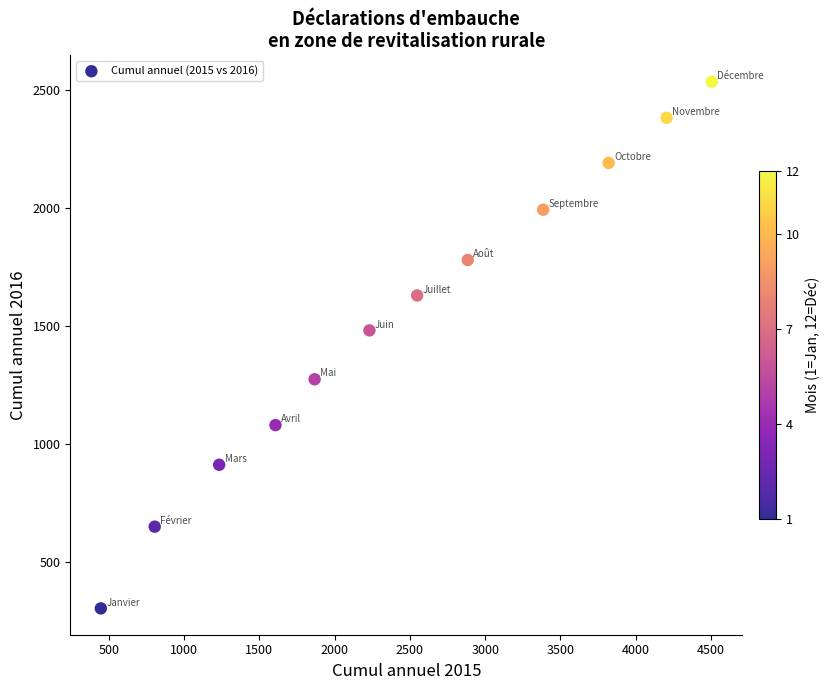

What Y value in the scatter plot is closest to 1420?

1482